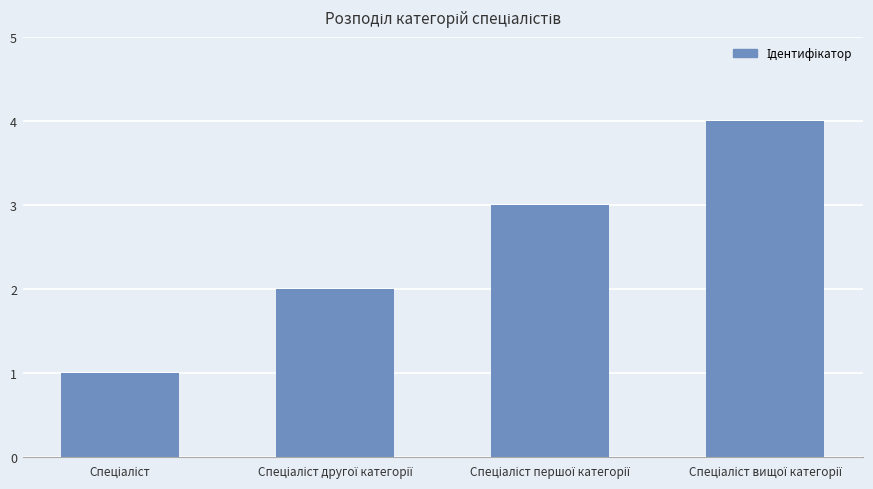

What is the sum of all values?

10